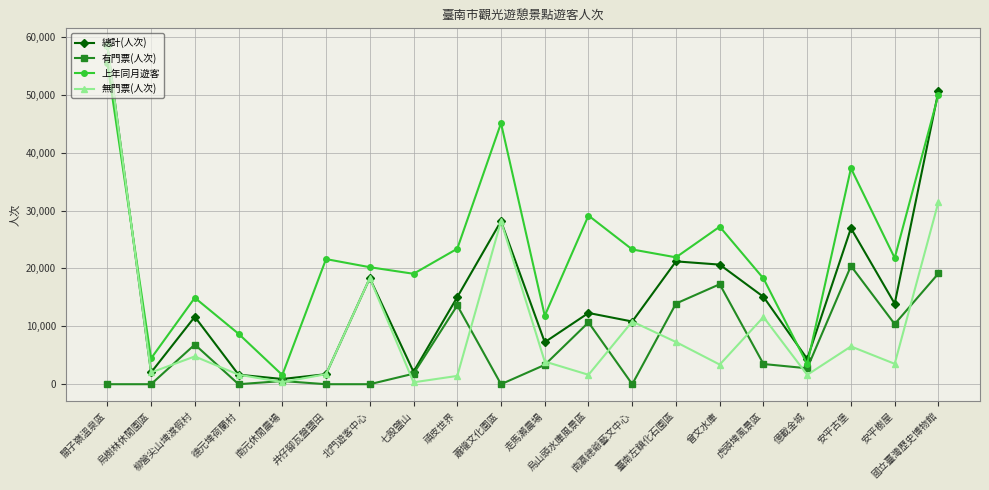

What position from the left is 南瀛總爺藝文中心?

13